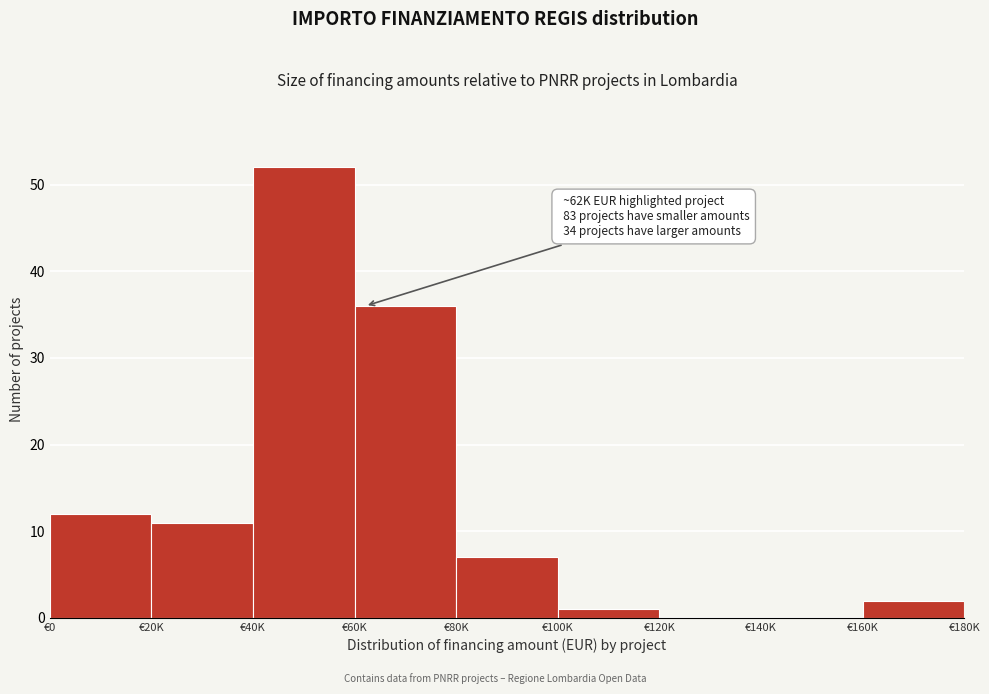

Reading right to left, transcribe all the data shown in this chart.

€160K=2	€140K=0	€120K=0	€100K=1	€80K=7	€60K=36	€40K=52	€20K=11	€0=12